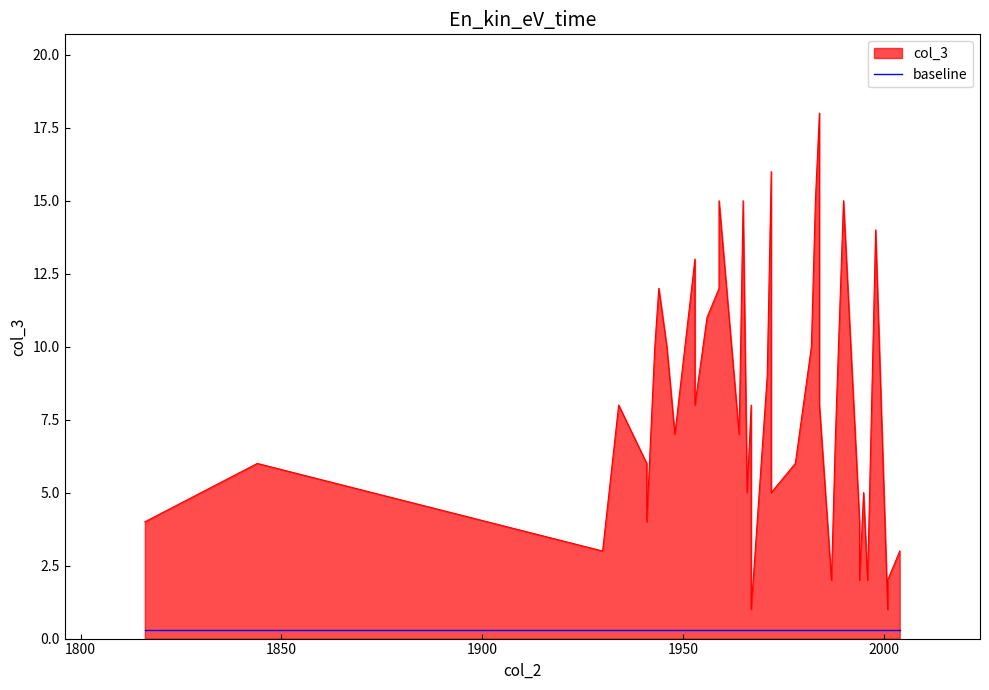

Does the chart display data point markers on the line(s)?

No